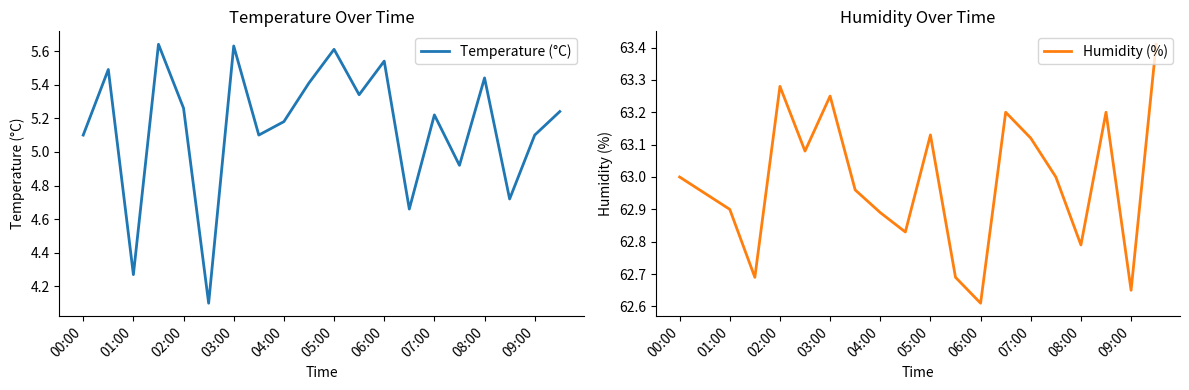

Where does the Temperature (°C) series first go above 5?

00:00